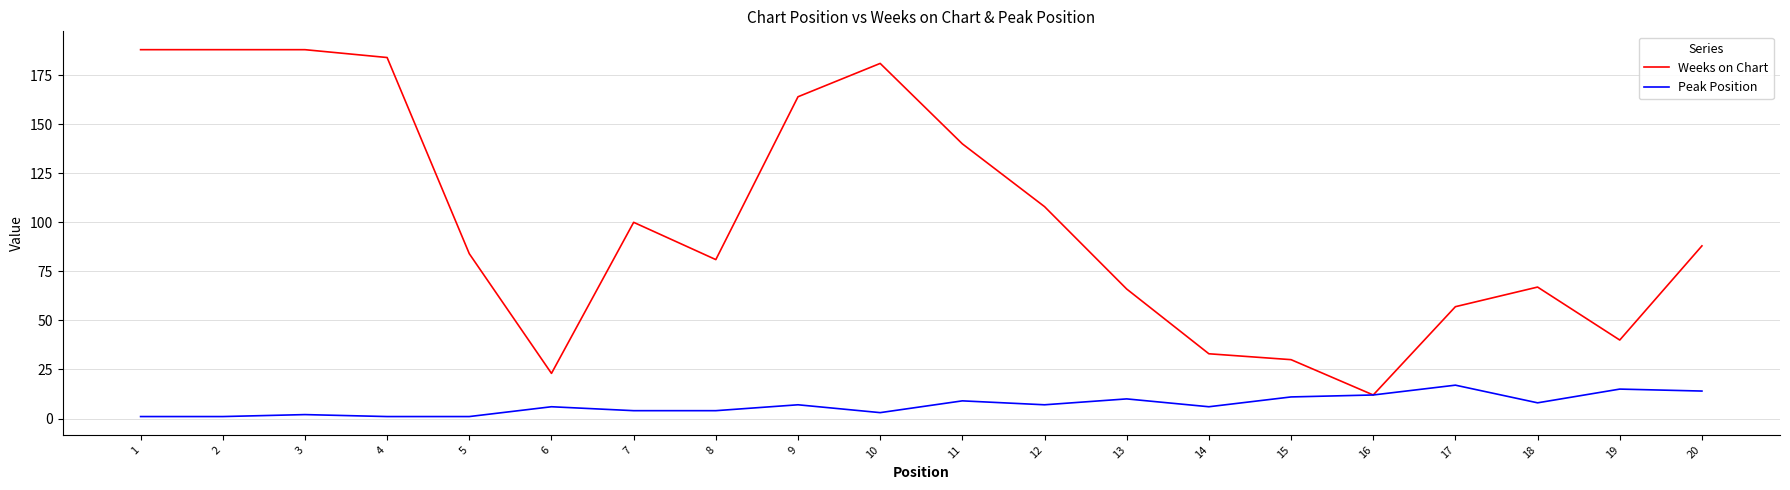

Which series has the largest total across all categories?

Weeks on Chart